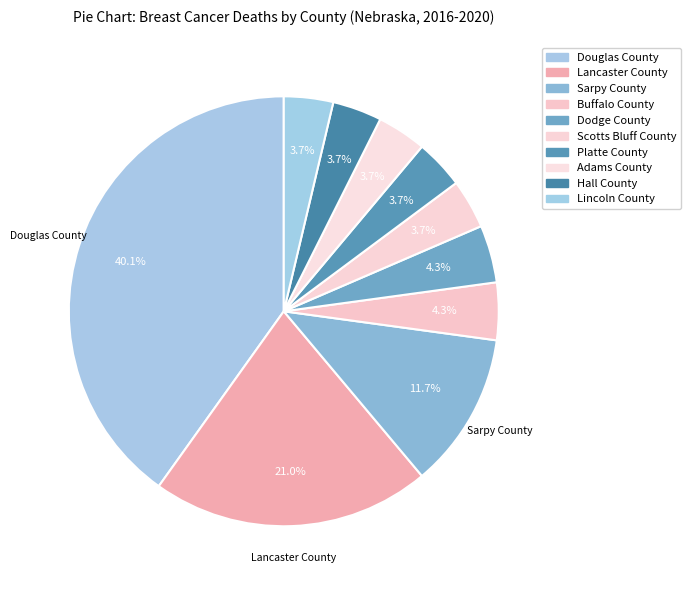

Is it true that Hall County is 12% of the pie?

False